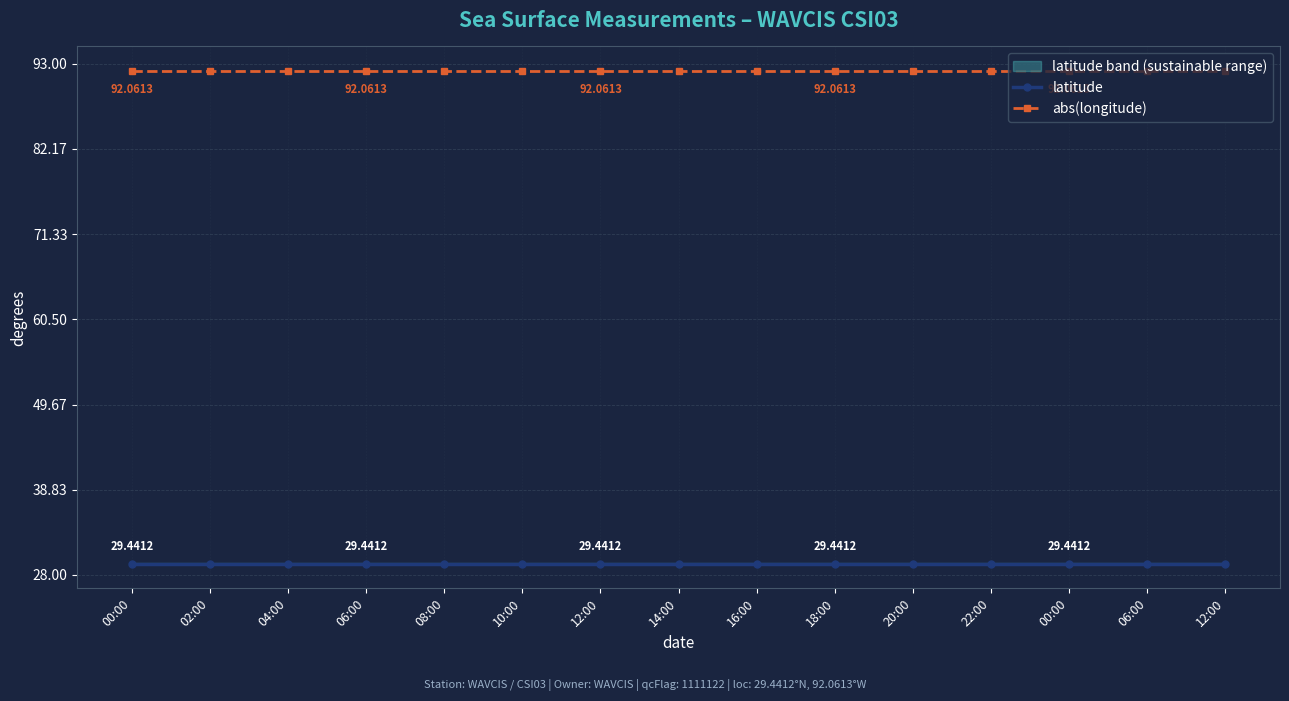

What value does the latitude series have at 22:00?

29.4